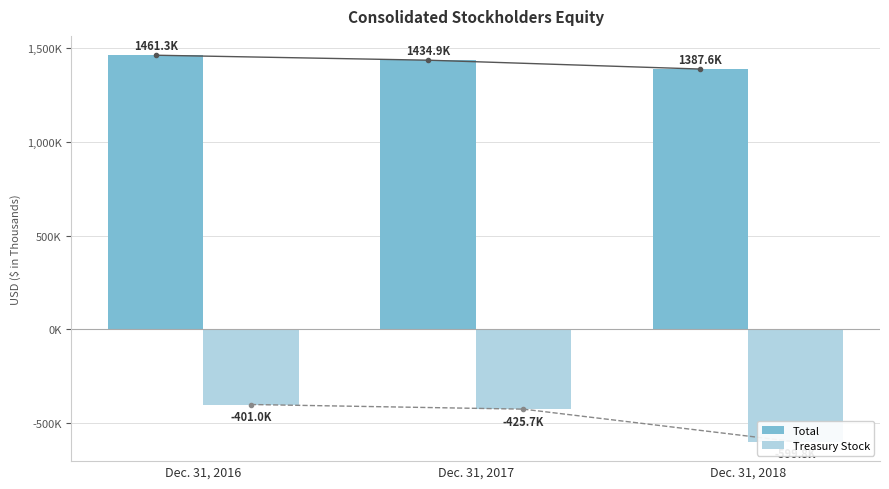

What is the highest value of the Treasury Stock series?

-401026